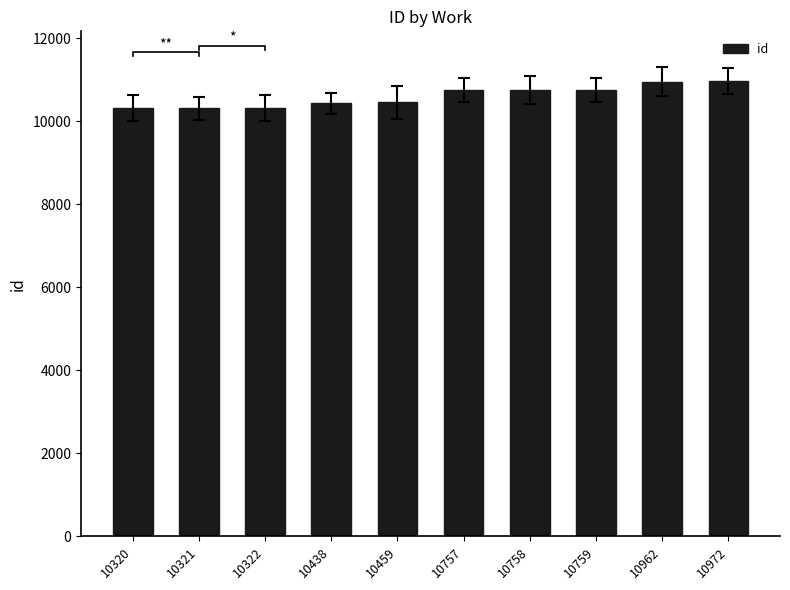

What is the sum of the values at 10962 and 10757?

21719